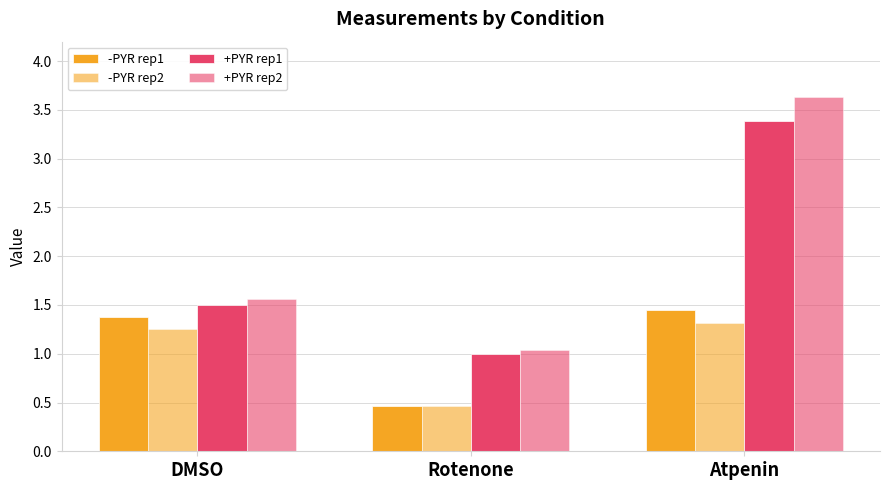

Rank the categories by -PYR rep2 value from lowest to highest.

Rotenone, DMSO, Atpenin